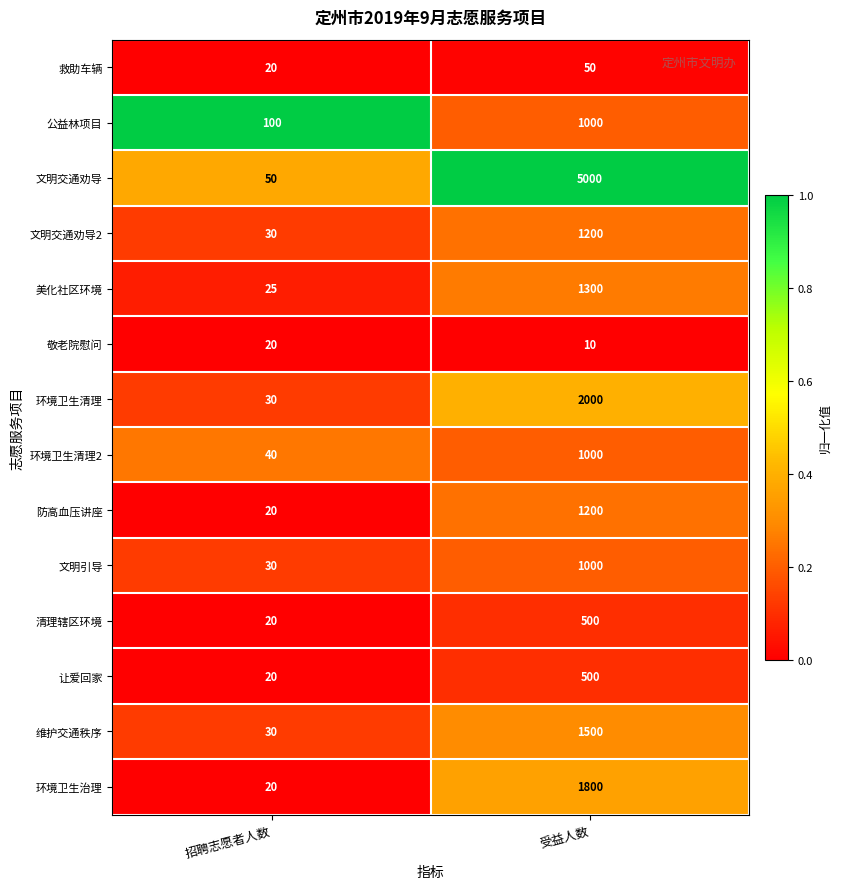

How many series are shown in this chart?

14